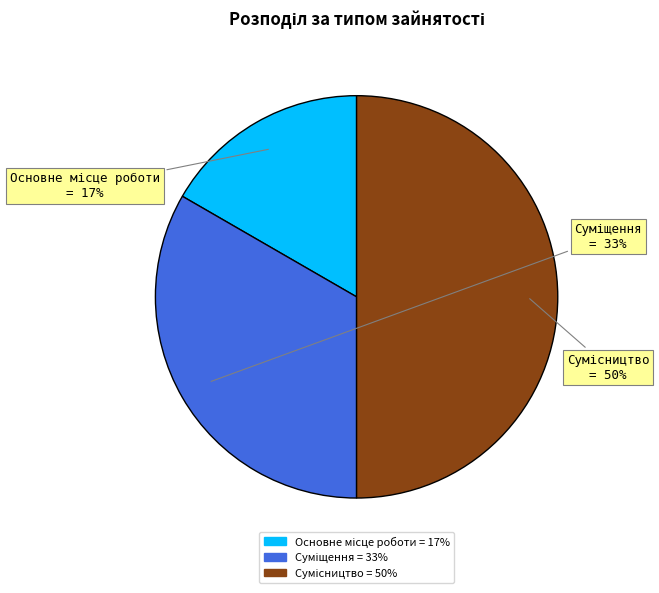

To the nearest percent, what is the average slice percentage?

33%